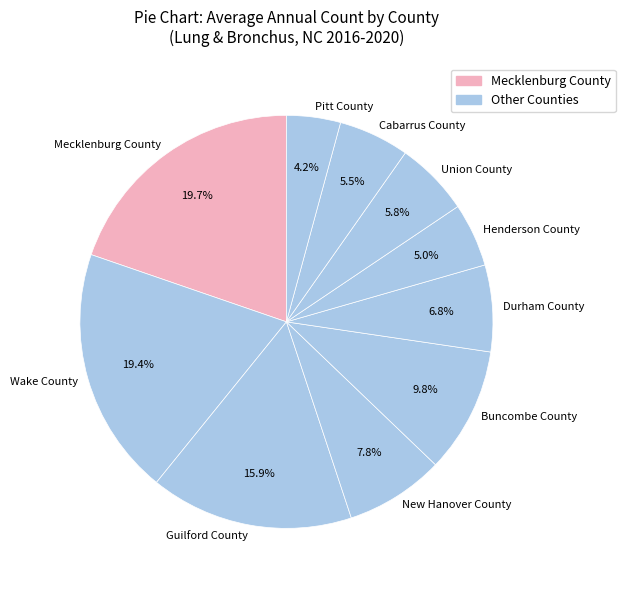

Does Pitt County account for over 50% of the chart?

No